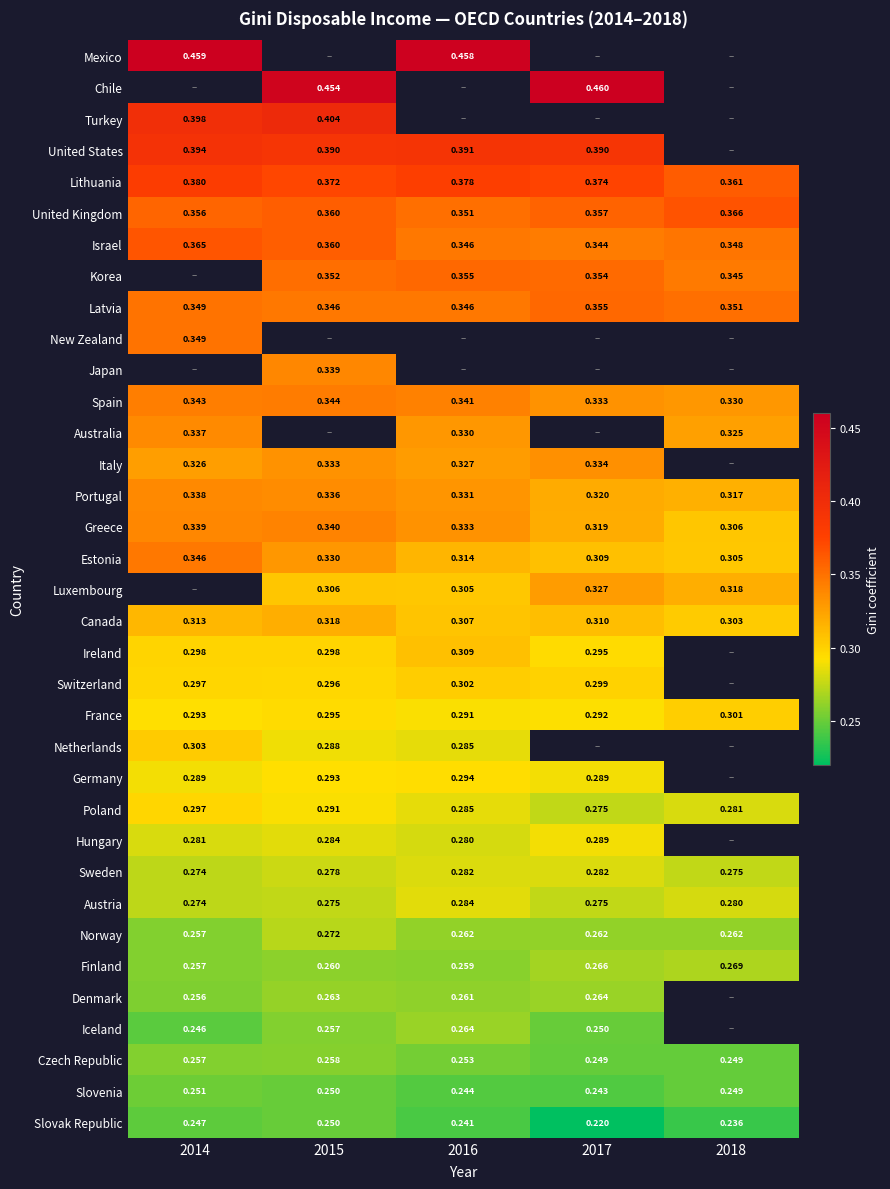

Is the value of Netherlands at 2015 greater than the value of Lithuania at 2017?

No